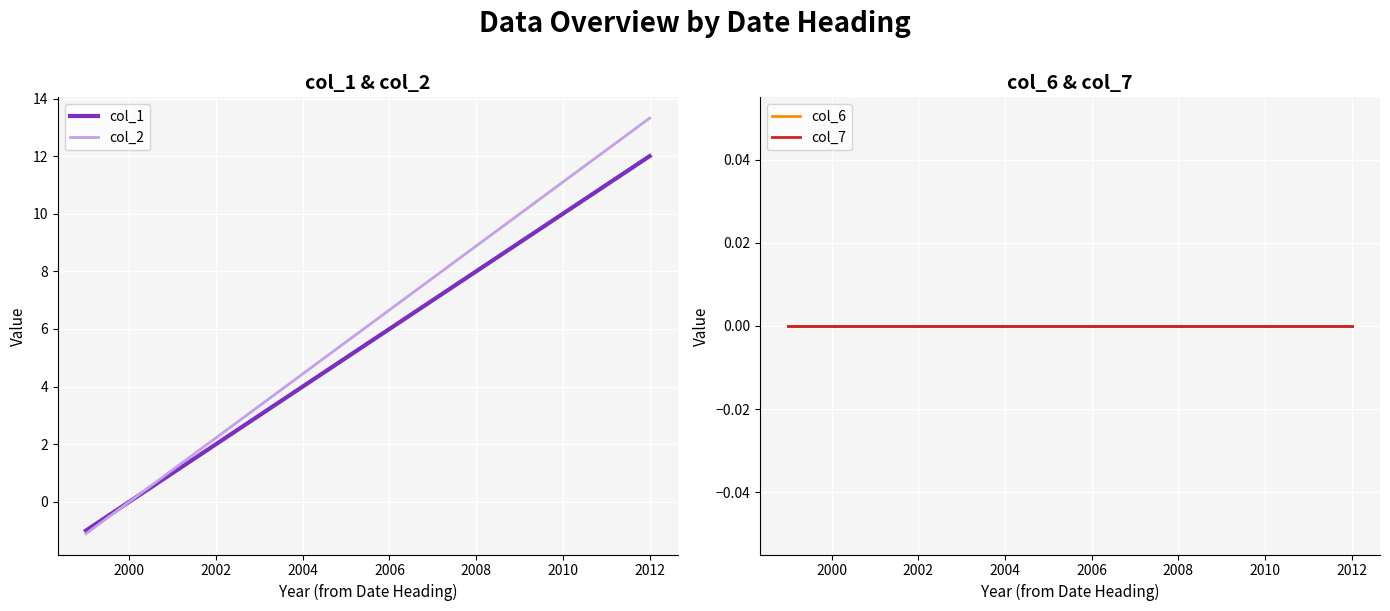

Count the number of data series in this chart.

4